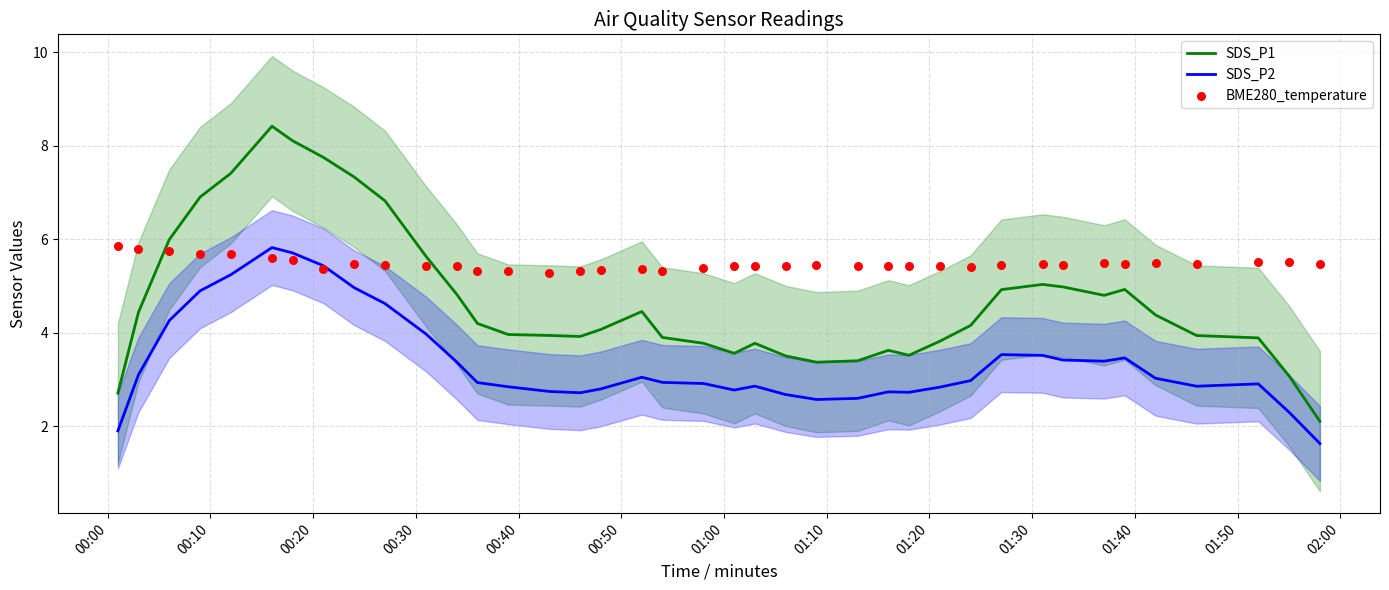

Which series reaches the minimum Y coordinate?

SDS_P2